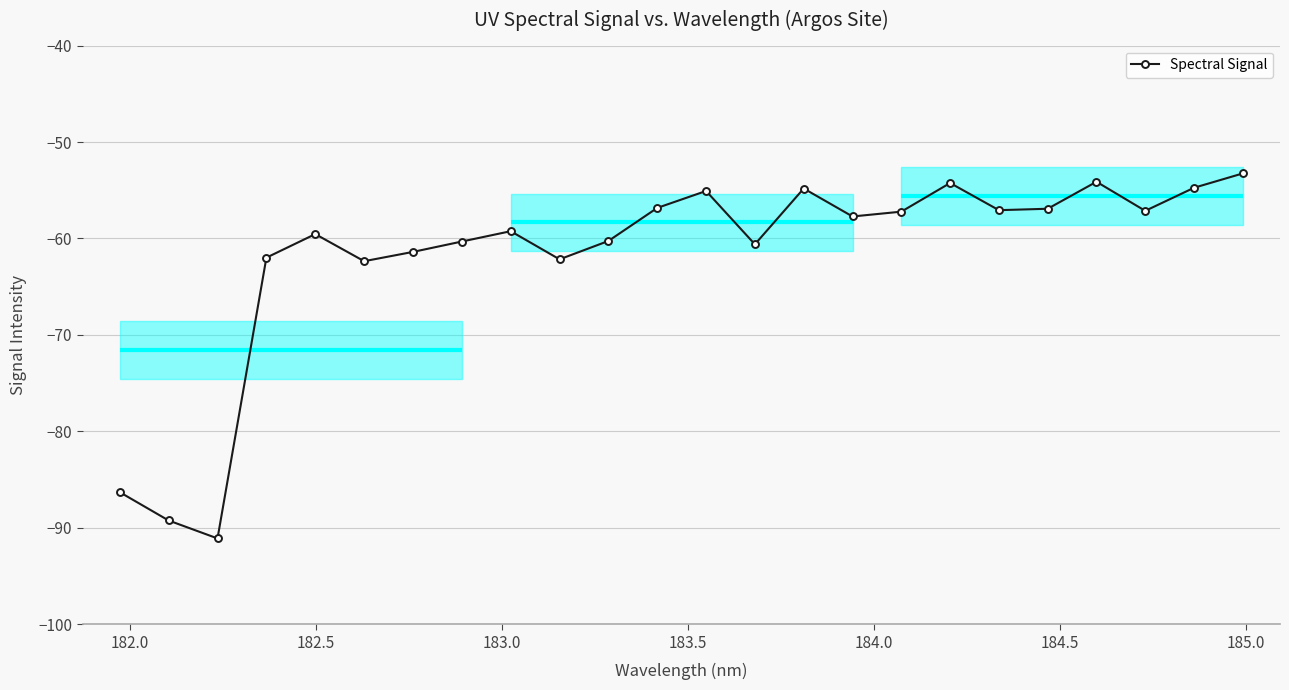

Reading left to right, extract all data points from this chart.

-86.3	-89.2	-91.1	-62.0	-59.5	-62.4	-61.4	-60.3	-59.2	-62.2	-60.3	-56.8	-55.1	-60.6	-54.8	-57.7	-57.2	-54.2	-57.1	-56.9	-54.1	-57.1	-54.7	-53.3